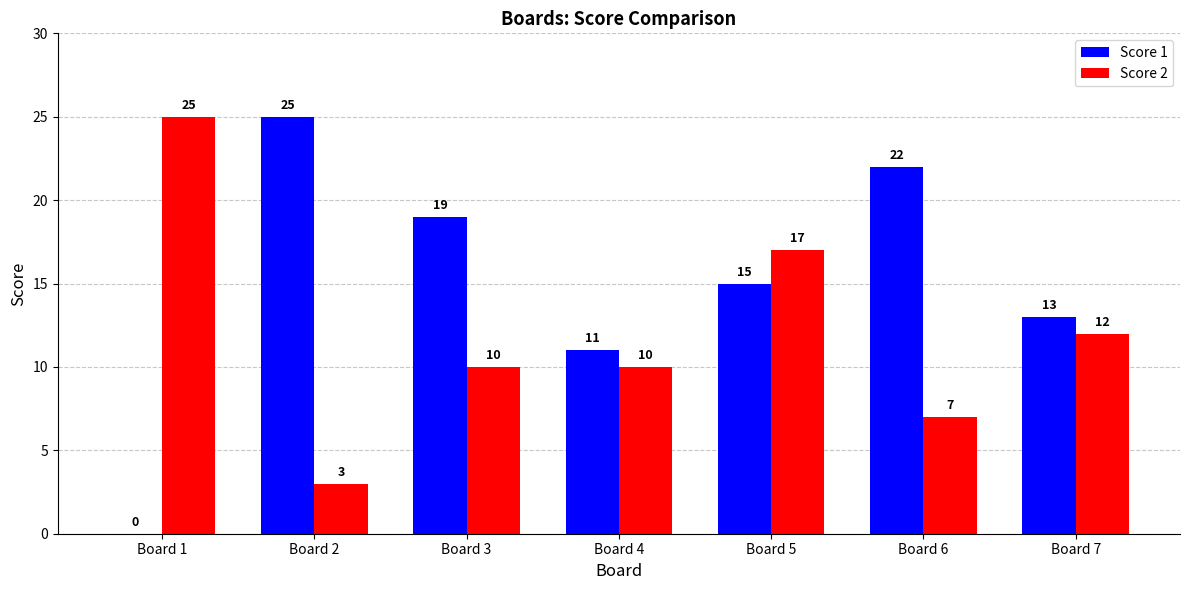

At which category is the sum across all series the highest?

Board 5